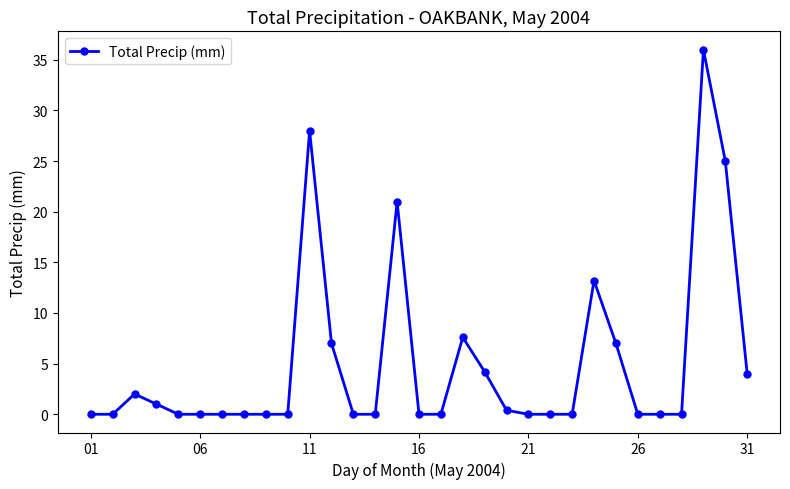

What is the greatest value displayed?

36.0